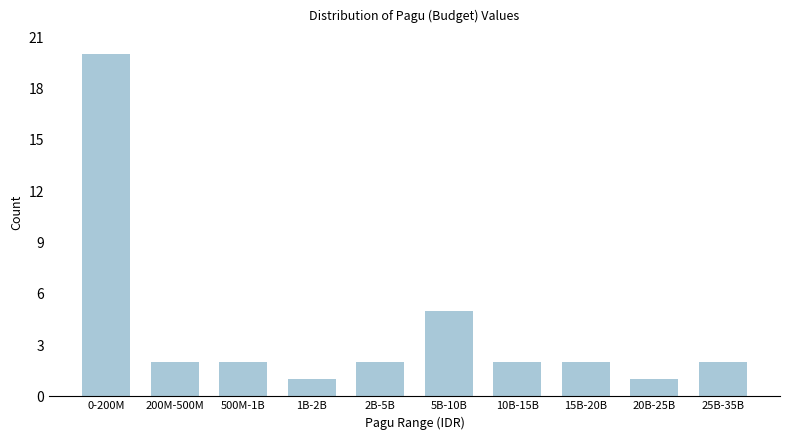

Reading right to left, transcribe all the data shown in this chart.

2	1	2	2	5	2	1	2	2	20